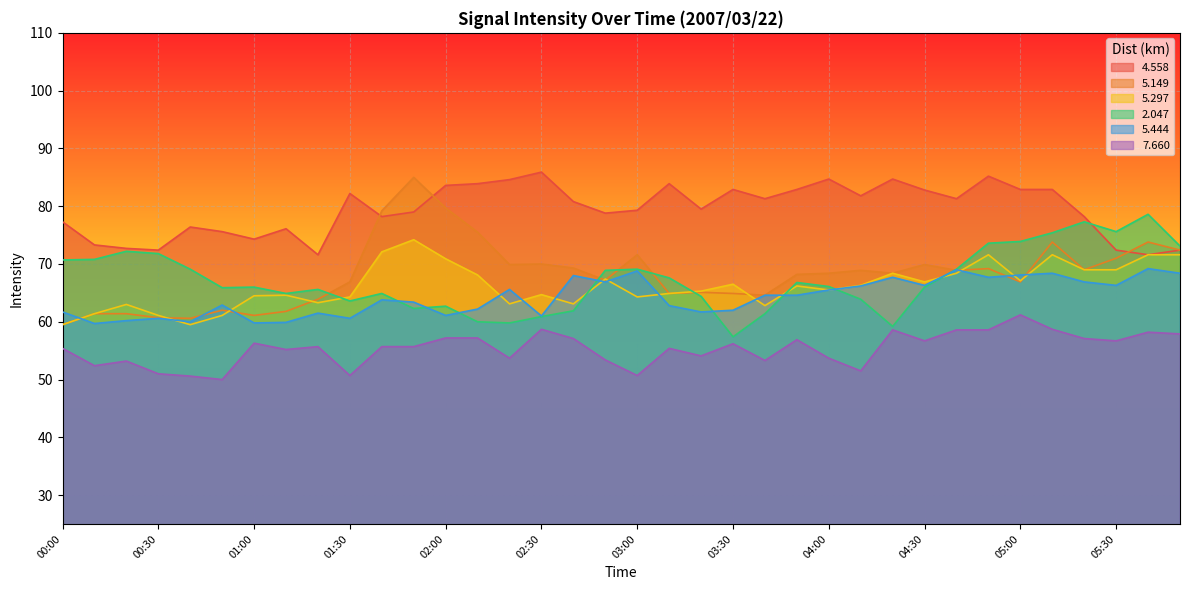

True or false:   5.149 and   7.660 intersect in this chart.

False